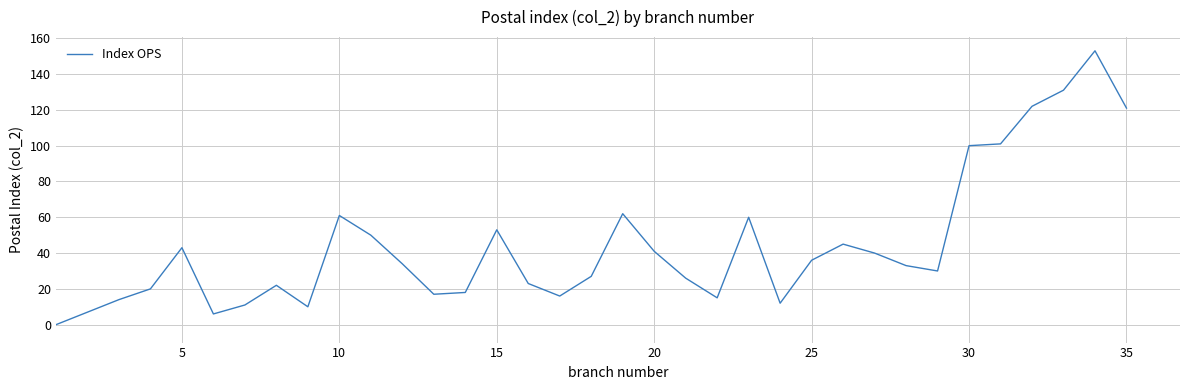

What is the sum of all values?

1560